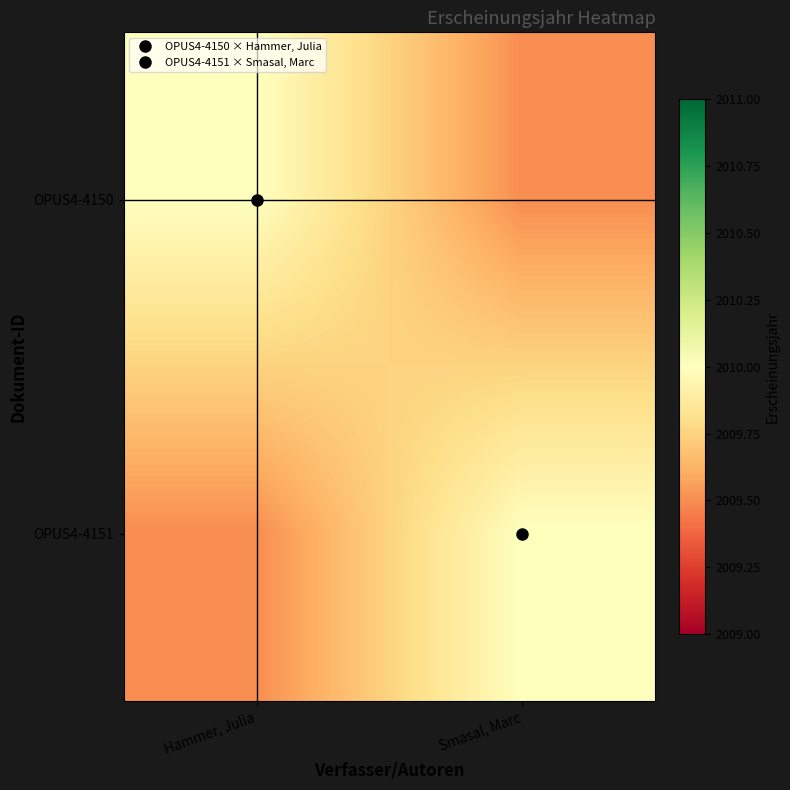

What is the total value across all series at Hammer, Julia?

4019.5